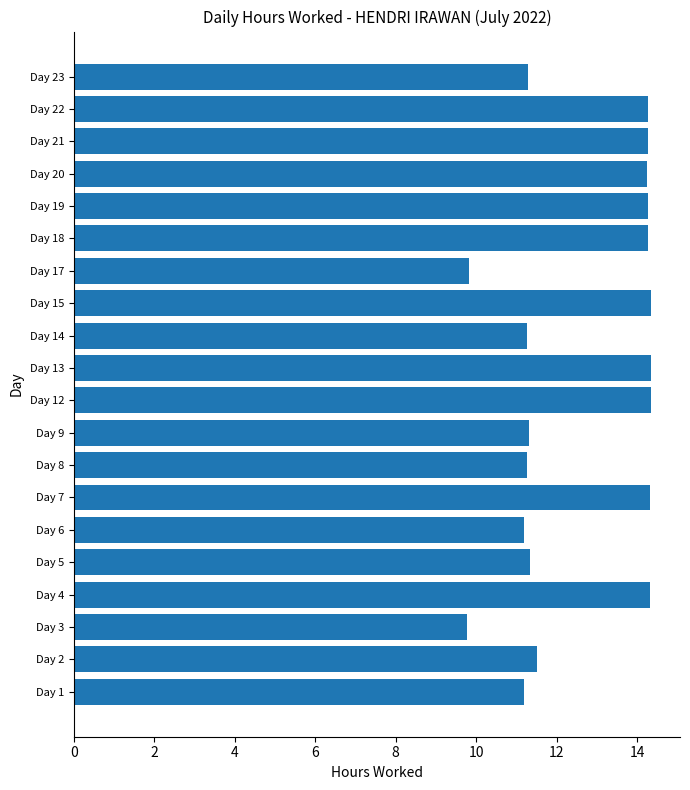

How many bars are there in total?

20